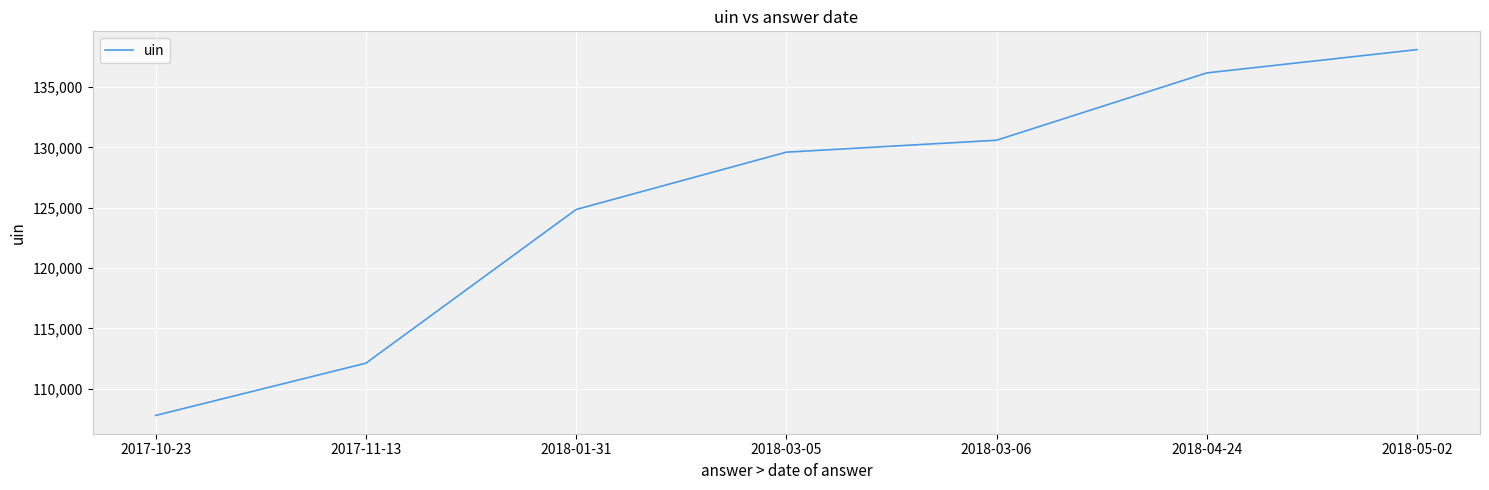

What is the average value?

125604